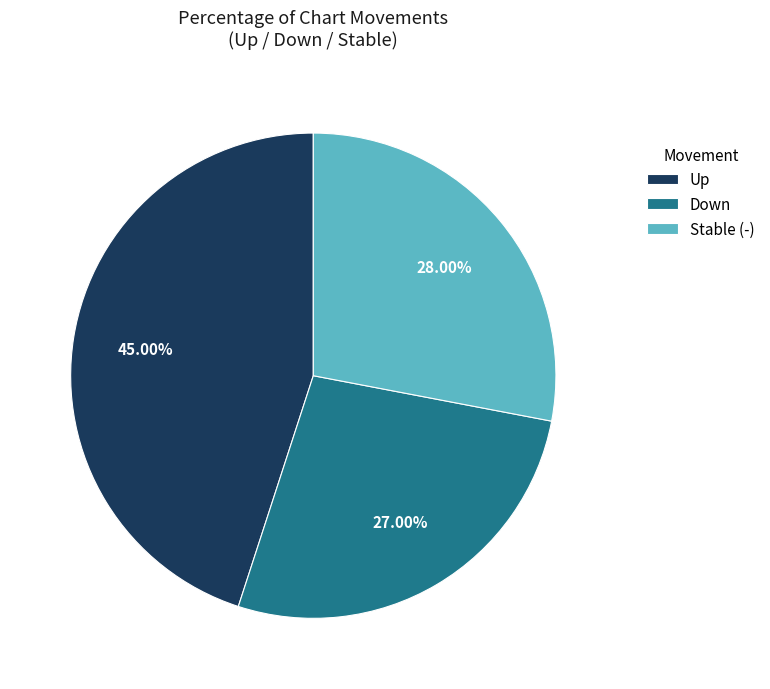

What is the ratio of the value at Stable (-) to the value at Up?

0.6